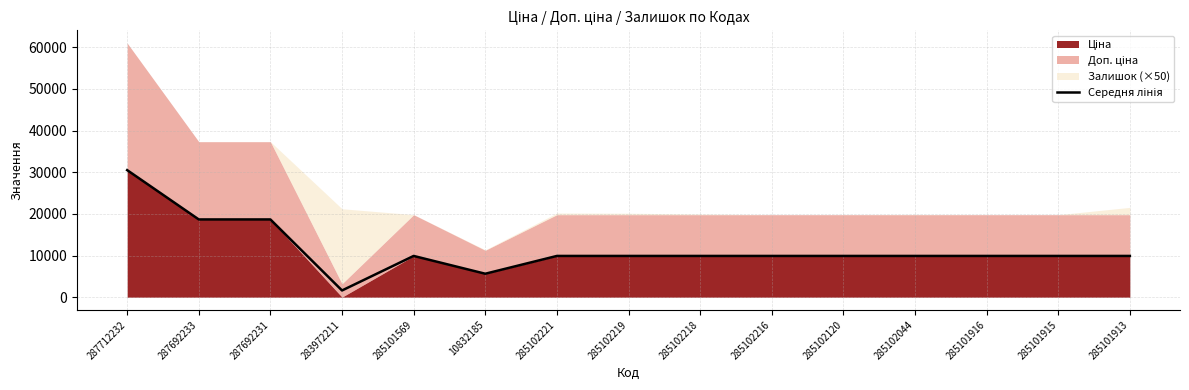

At which label is the value closest to 16065?

287692233